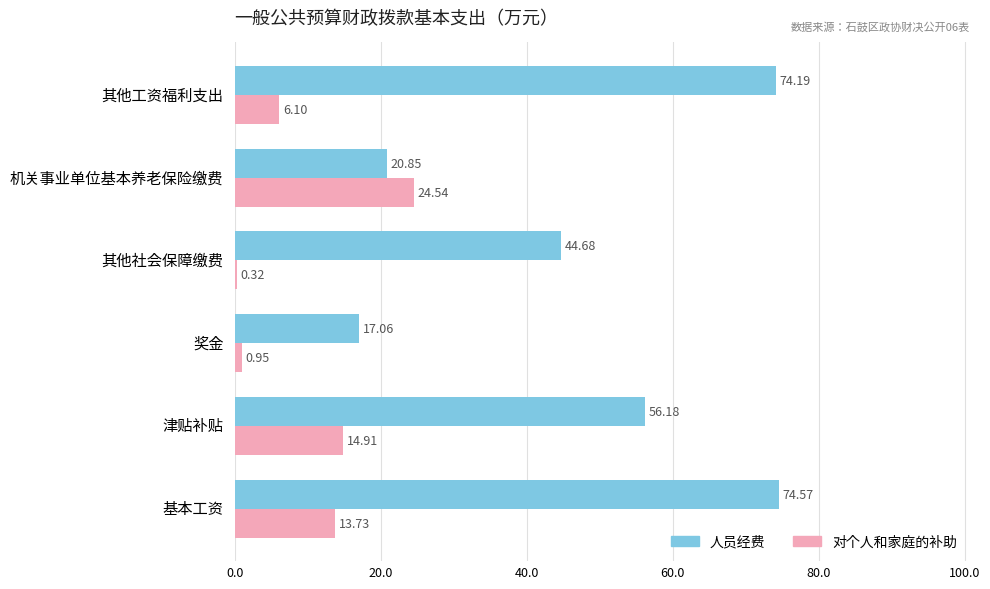

Rank the series at 其他社会保障缴费 from highest to lowest value.

人员经费, 对个人和家庭的补助